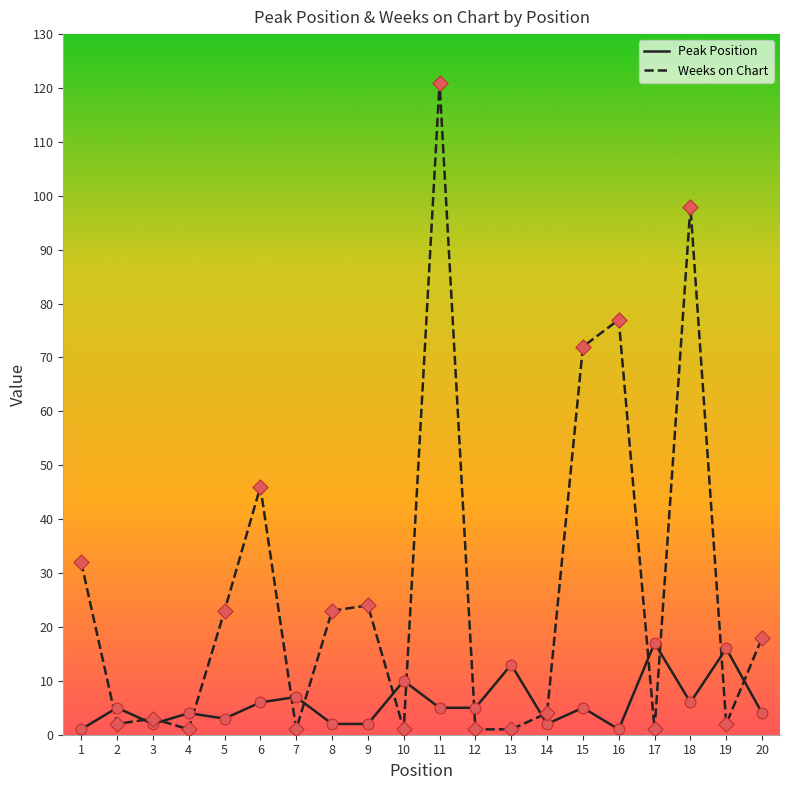

At which category is the sum across all series the highest?

11